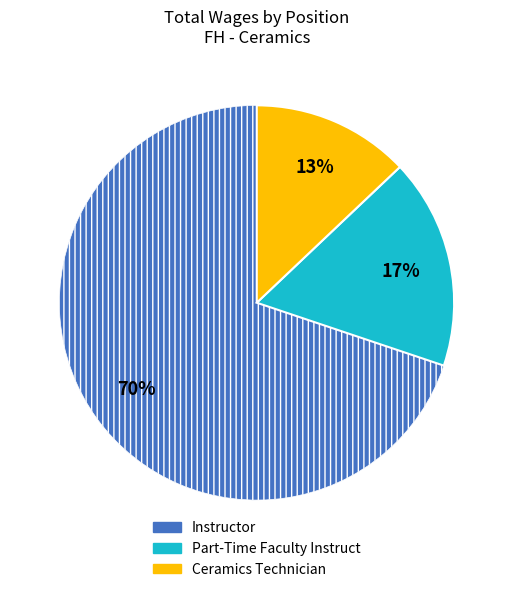

Count the number of slices in the pie.

3